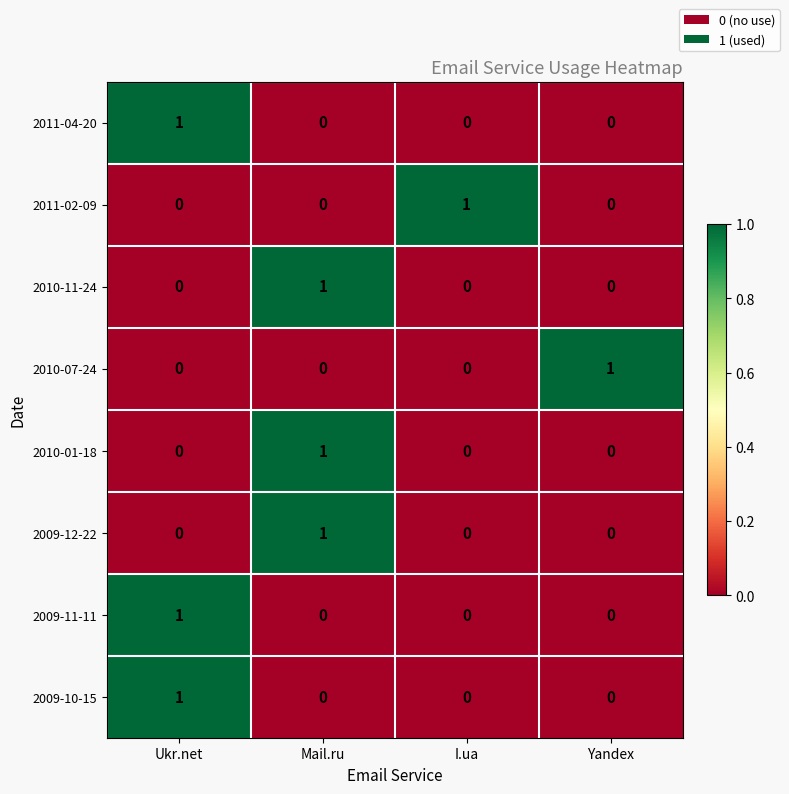

What is the maximum value shown in the chart?

1